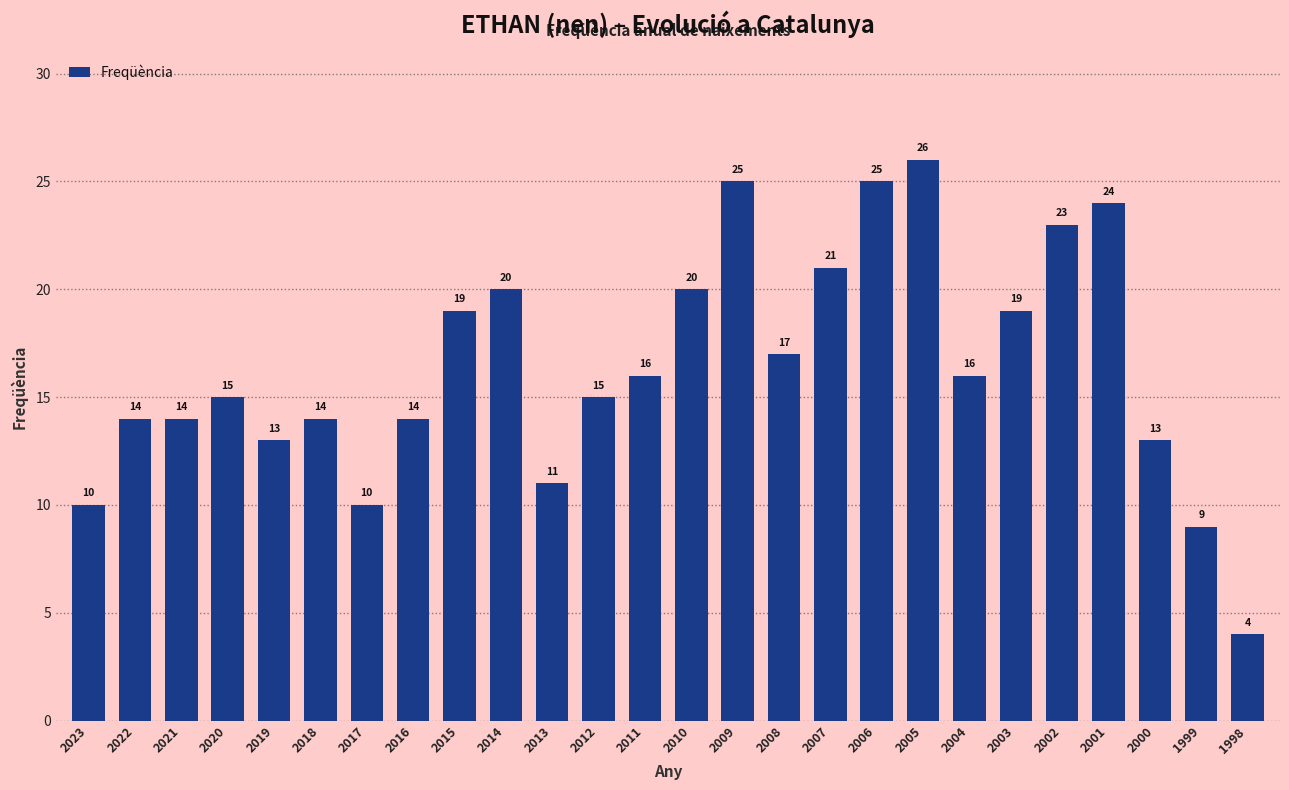

What is the ratio of the value at 2010 to the value at 2020?

1.3